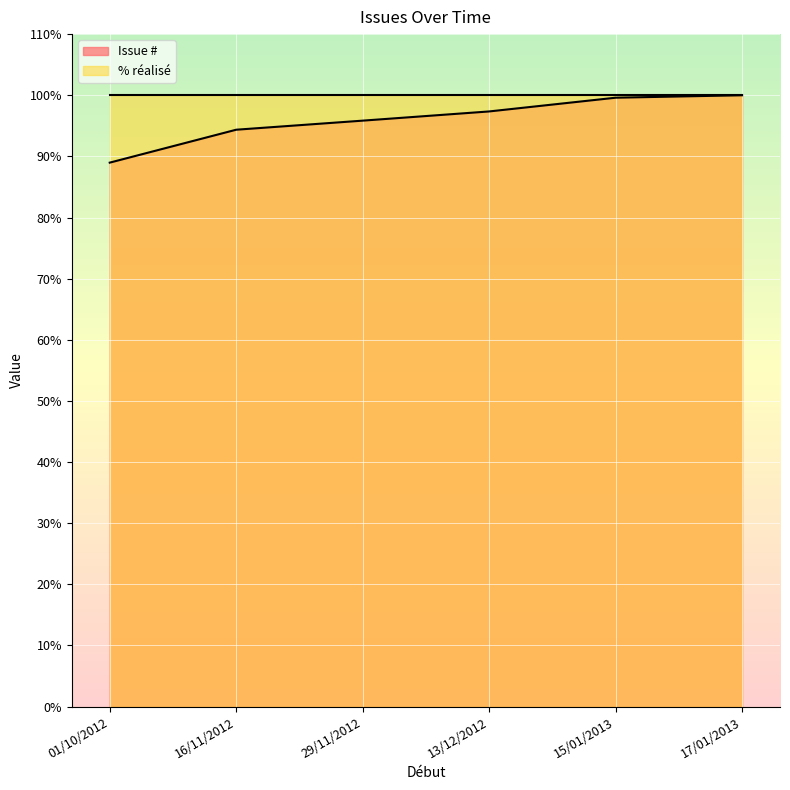

What is the change in value from 01/10/2012 to 13/12/2012?

+8.4